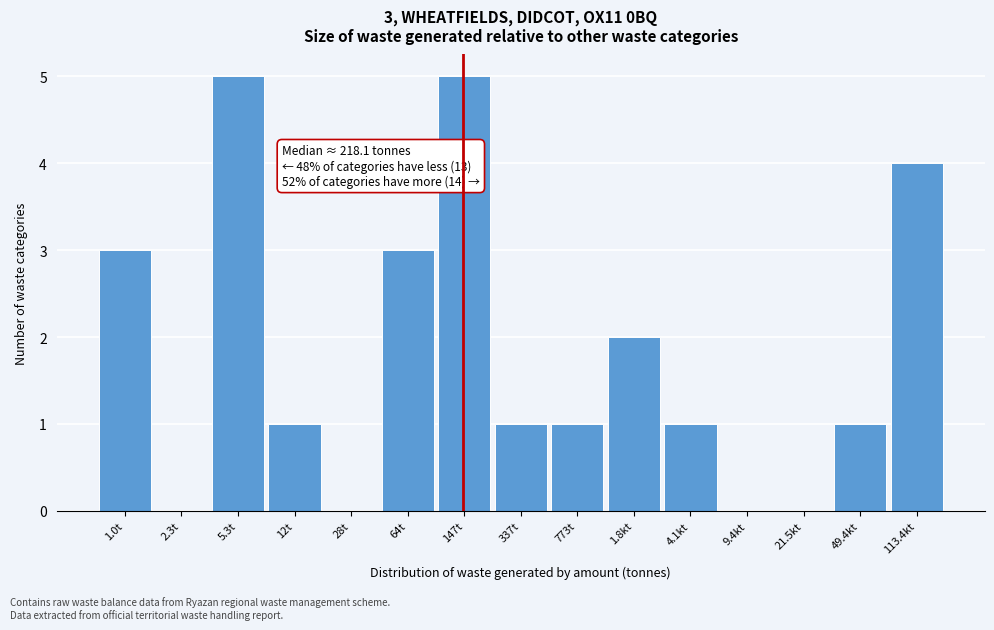

Reading right to left, transcribe all the data shown in this chart.

113.4kt=4	49.4kt=1	21.5kt=0	9.4kt=0	4.1kt=1	1.8kt=2	773t=1	337t=1	147t=5	64t=3	28t=0	12t=1	5.3t=5	2.3t=0	1.0t=3